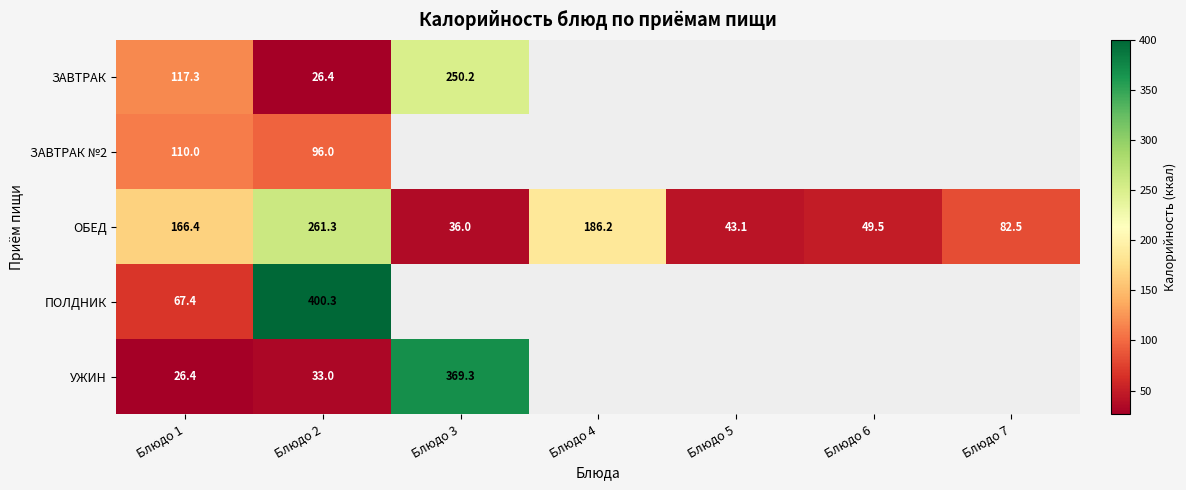

Where is ОБЕД nearest to the value 148?

Блюдо 1